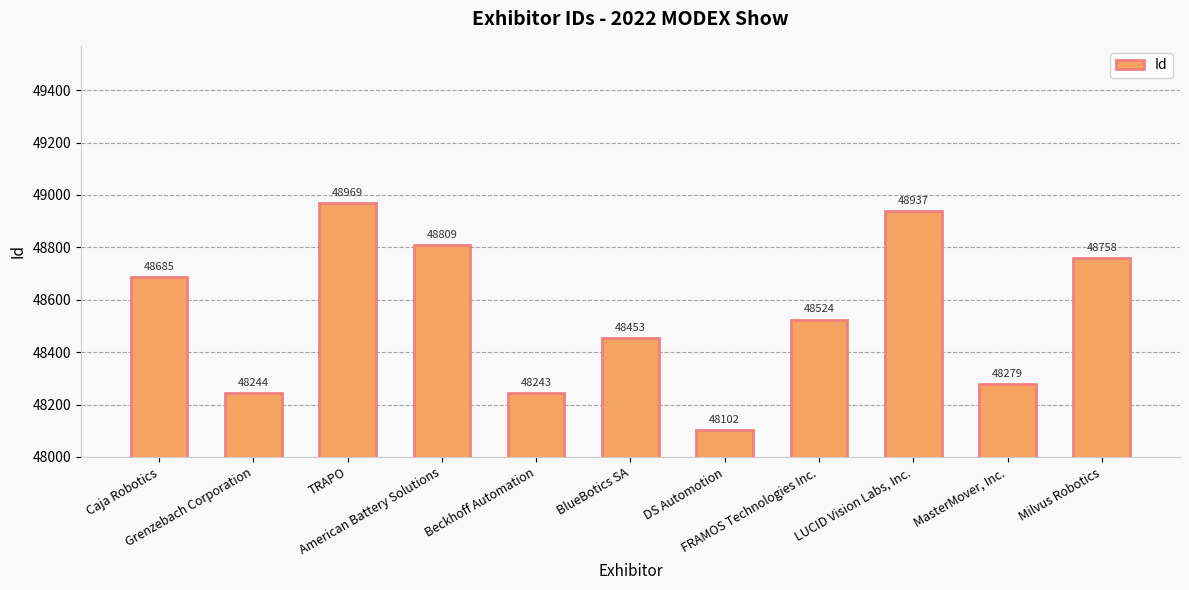

True or false: the data shows 48937 at LUCID Vision Labs, Inc..

True